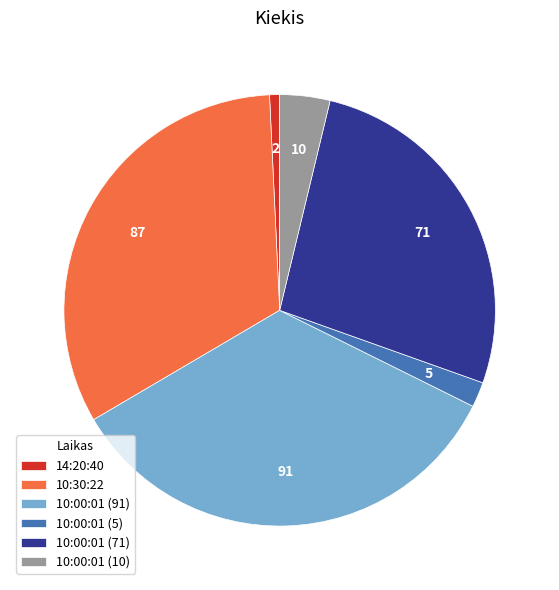

Is the sum of 14:20:40 and 10:00:01 (5) greater than half?

No